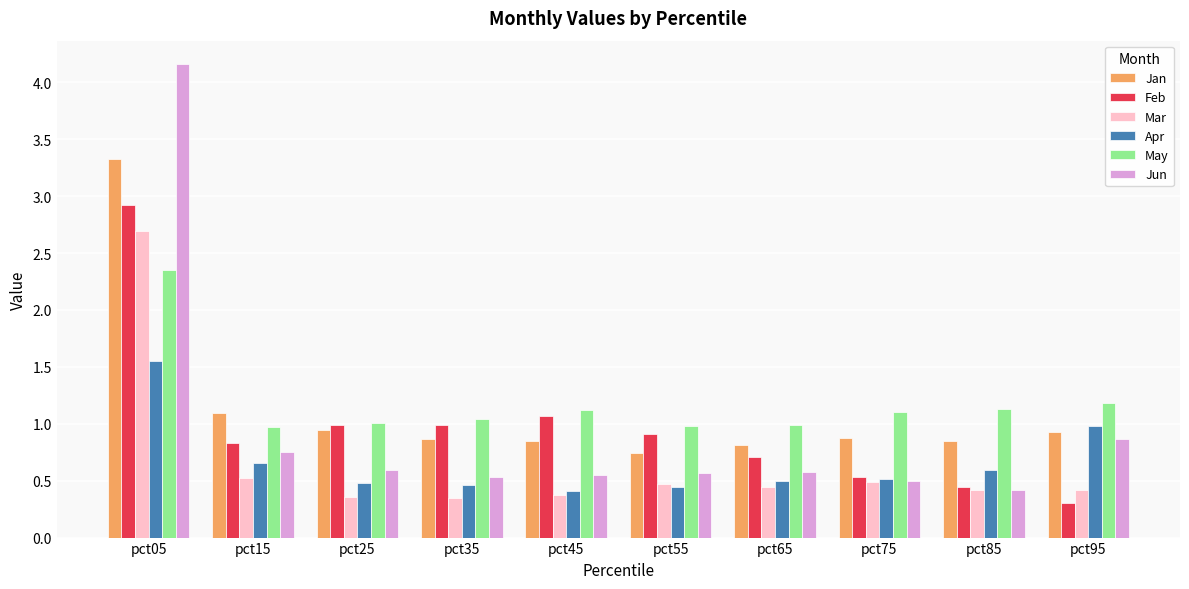

What is the minimum value shown in the chart?

0.3